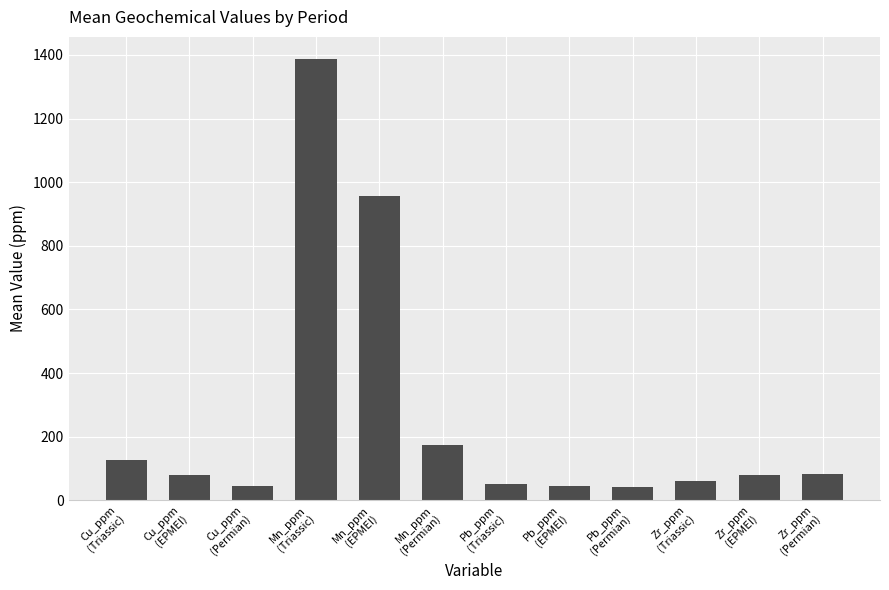

How many values exceed 80?

7